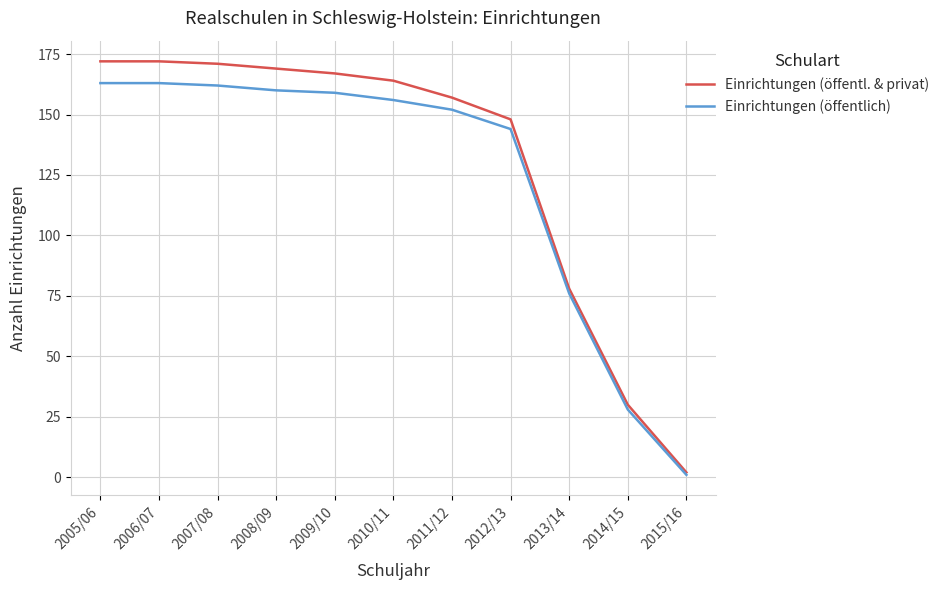

What is the average value of the Einrichtungen (öffentlich) series?

124